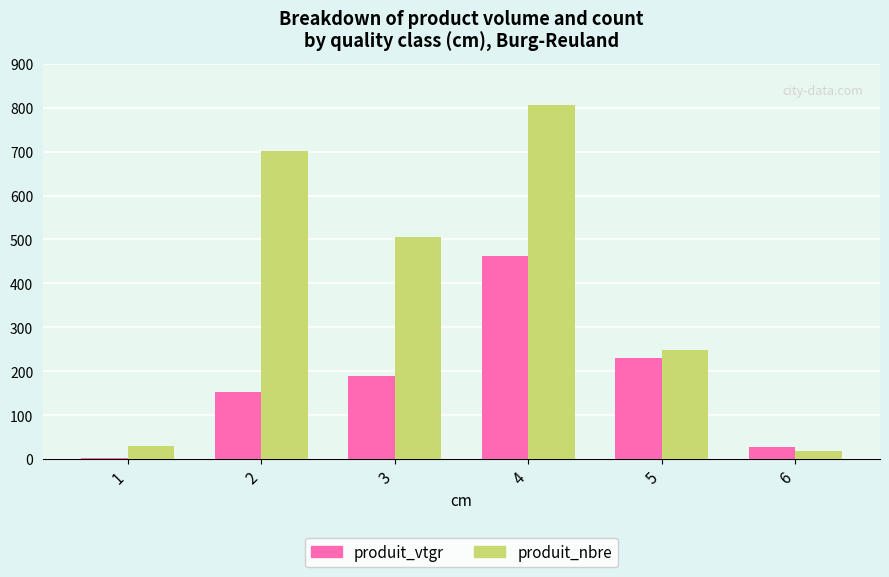

What are all the series names shown in the legend?

produit_vtgr, produit_nbre